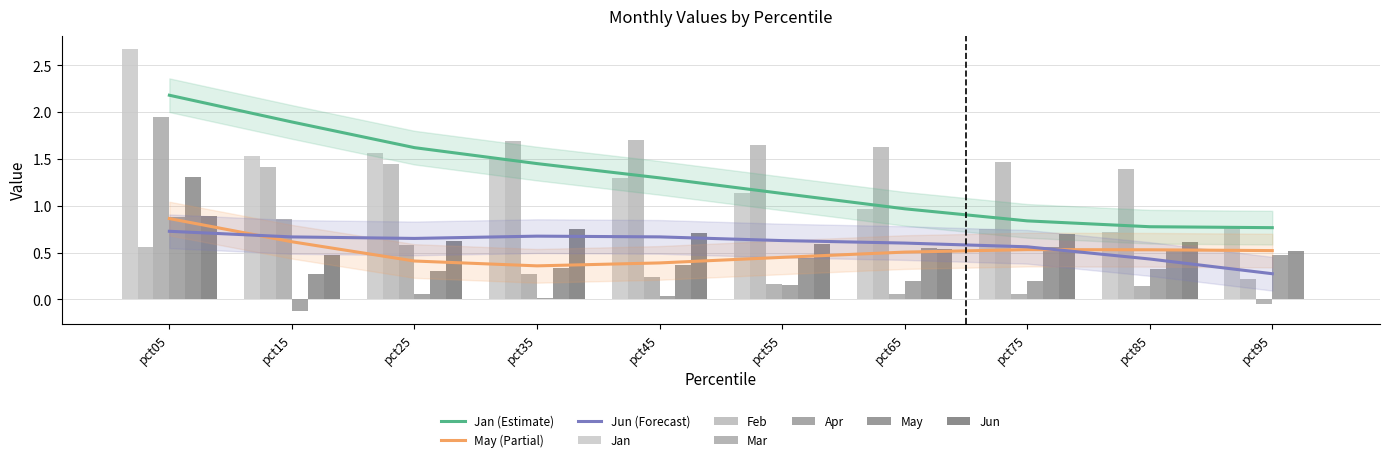

Rank the series by their maximum value, from highest to lowest.

Jan, Mar, Feb, May, Jun, Apr